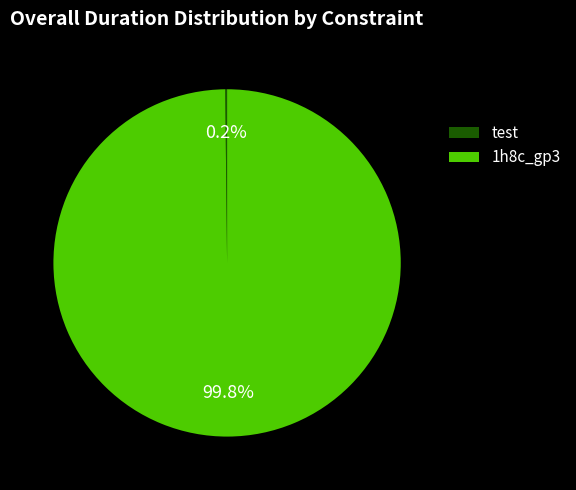

Is there any slice that represents more than half of the pie?

Yes